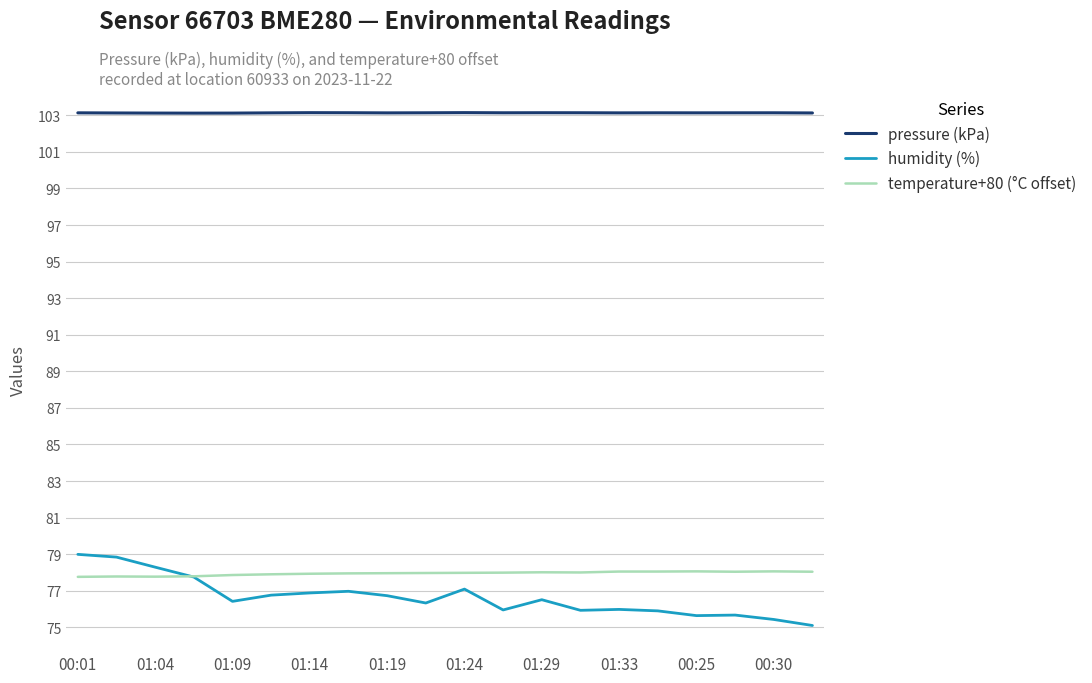

Which series has the widest spread of values?

humidity (%)